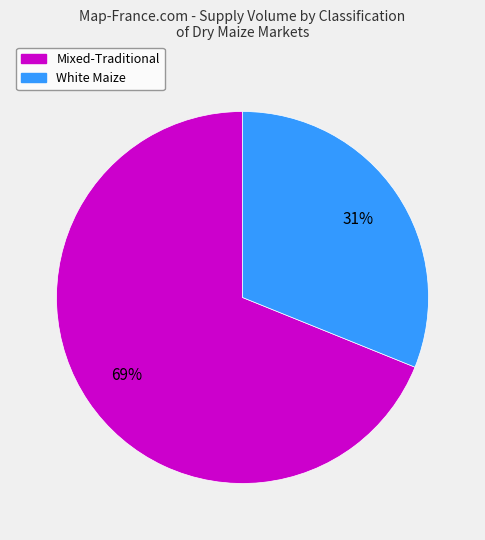

To the nearest percent, what portion does White Maize represent?

31%